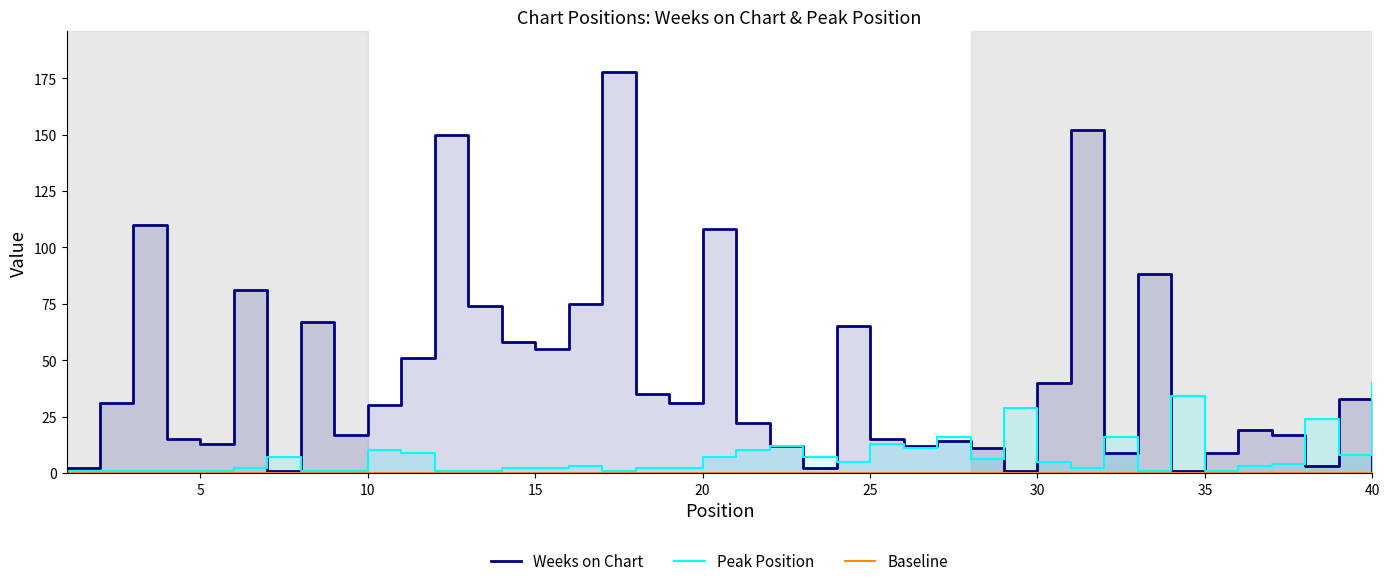

What is the difference between the Weeks on Chart values at 12 and 20?

42